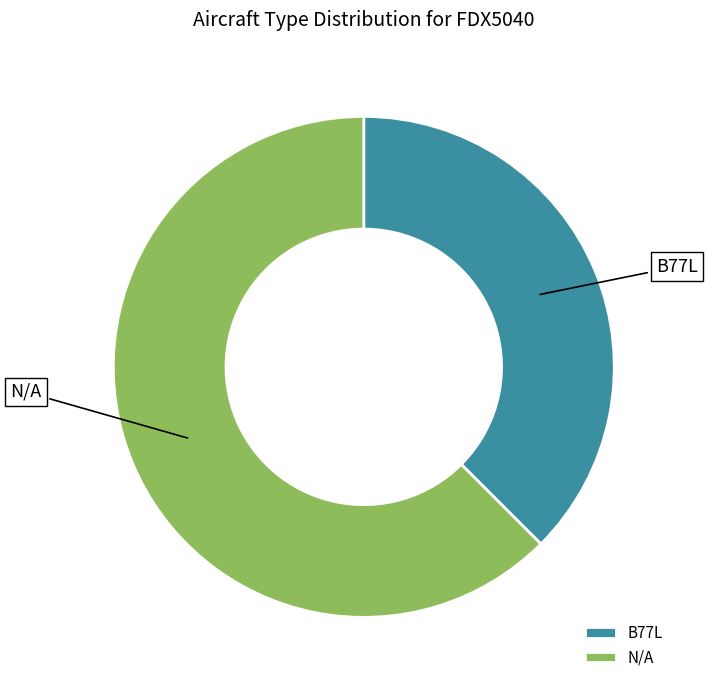

What is the smallest slice in the pie chart?

B77L